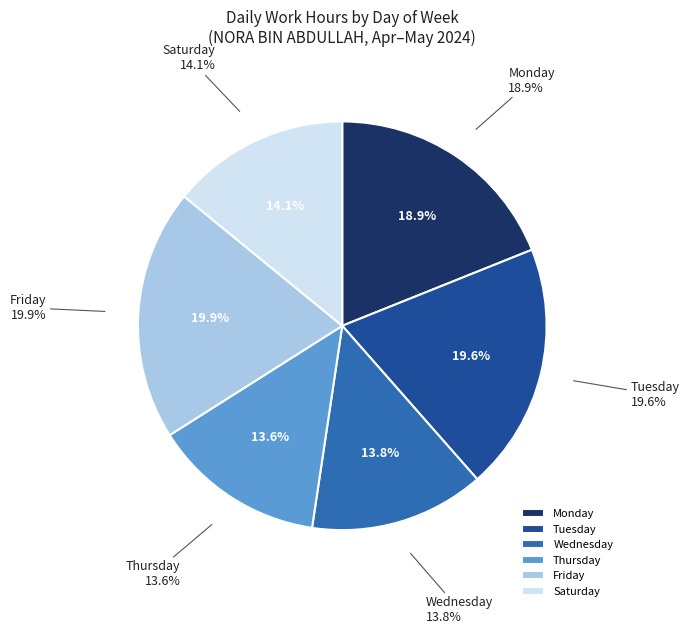

Approximately how many times larger is the value at Thu 9 compared to Sat 18?

1.0